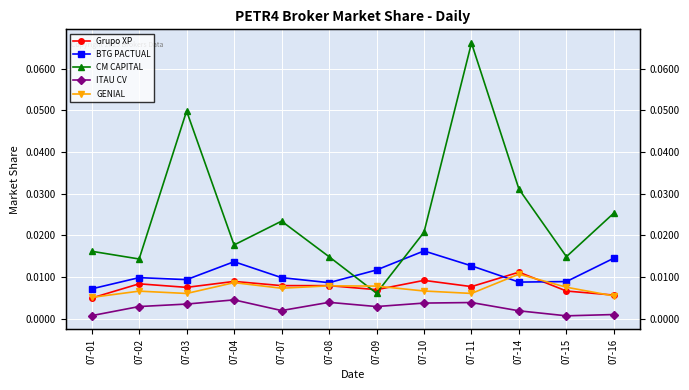

At which label is ITAU CV closest to 0?

07-15